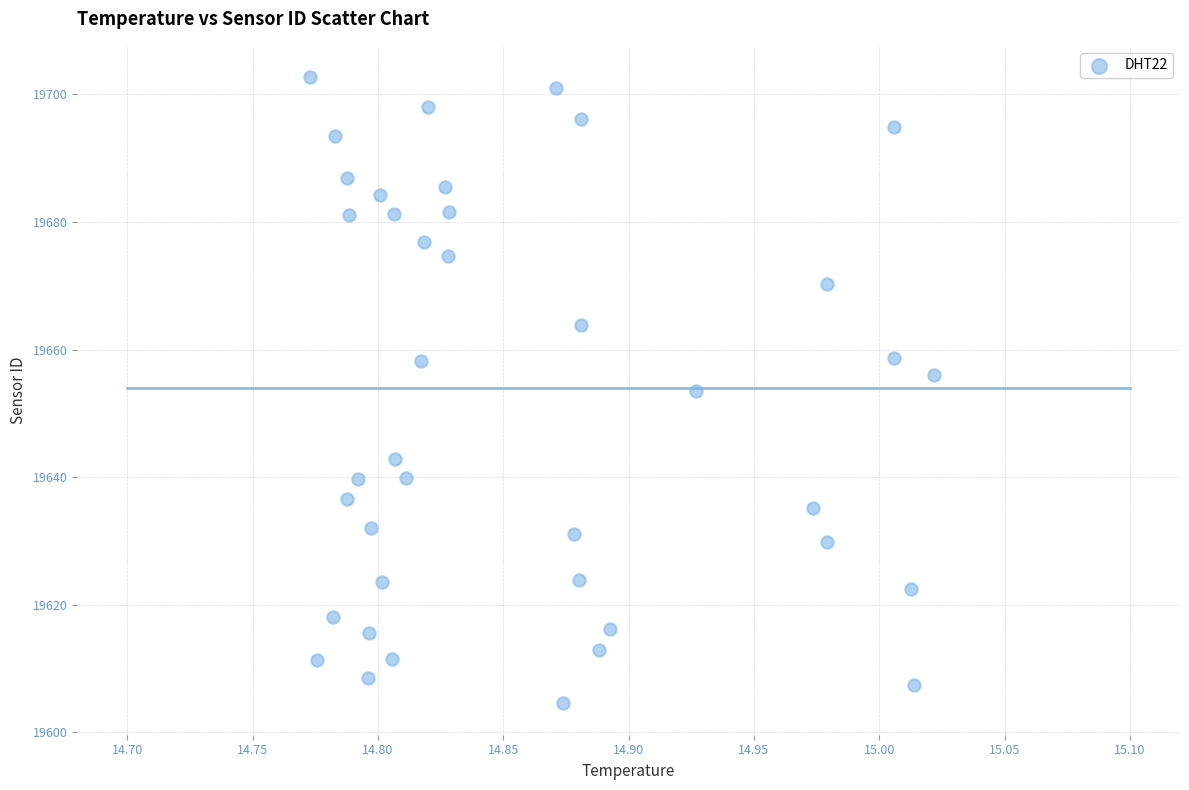

What is the range of Y values (max minus min)?

98.1